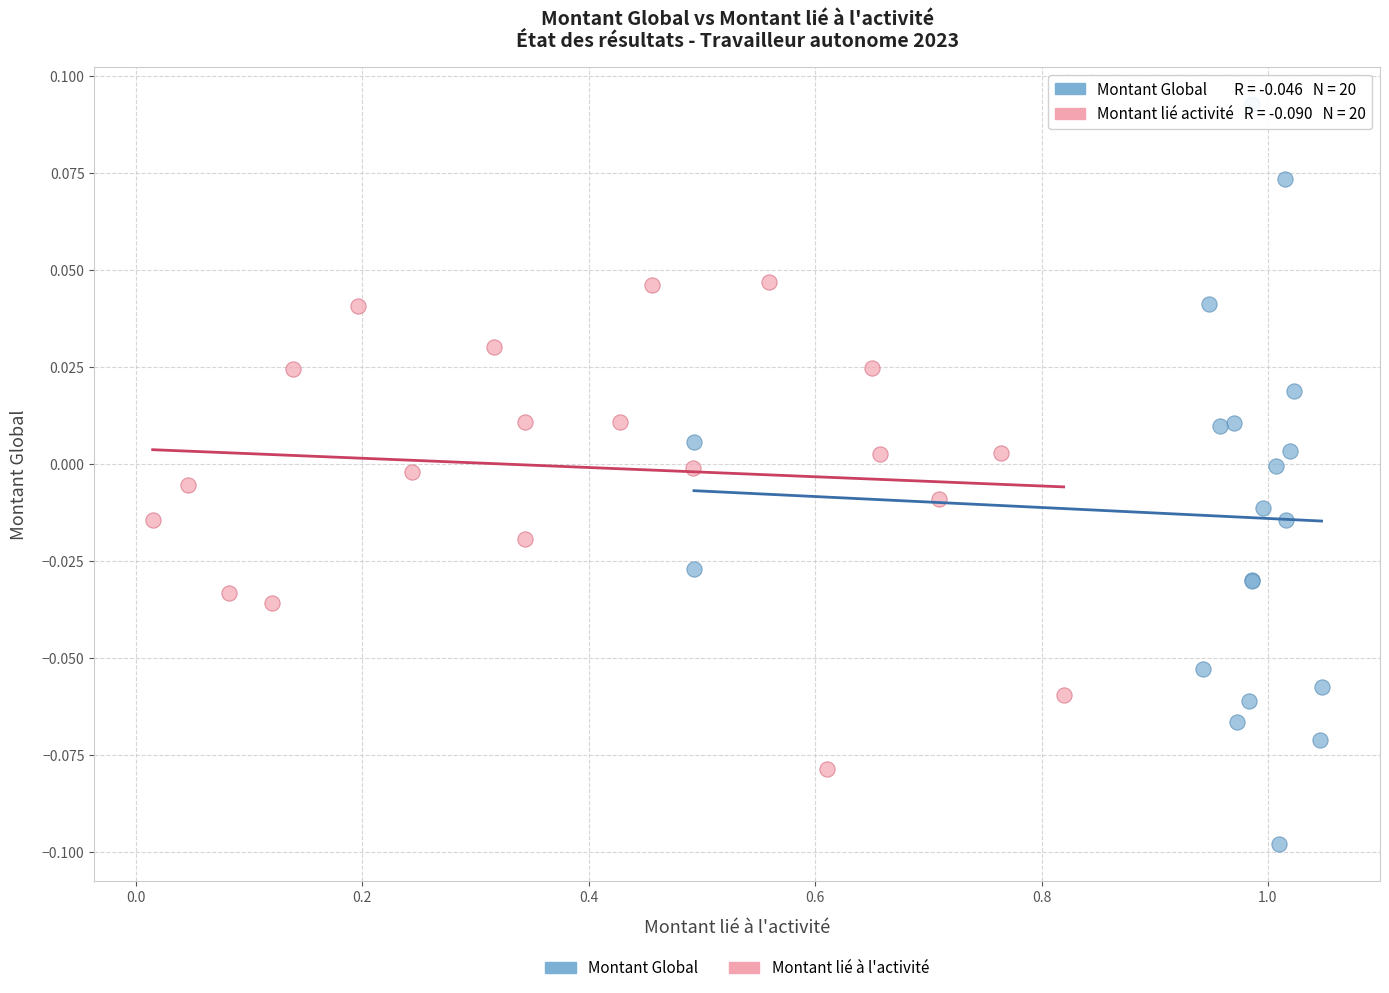

Which series contains the lowest Y value?

Montant Global